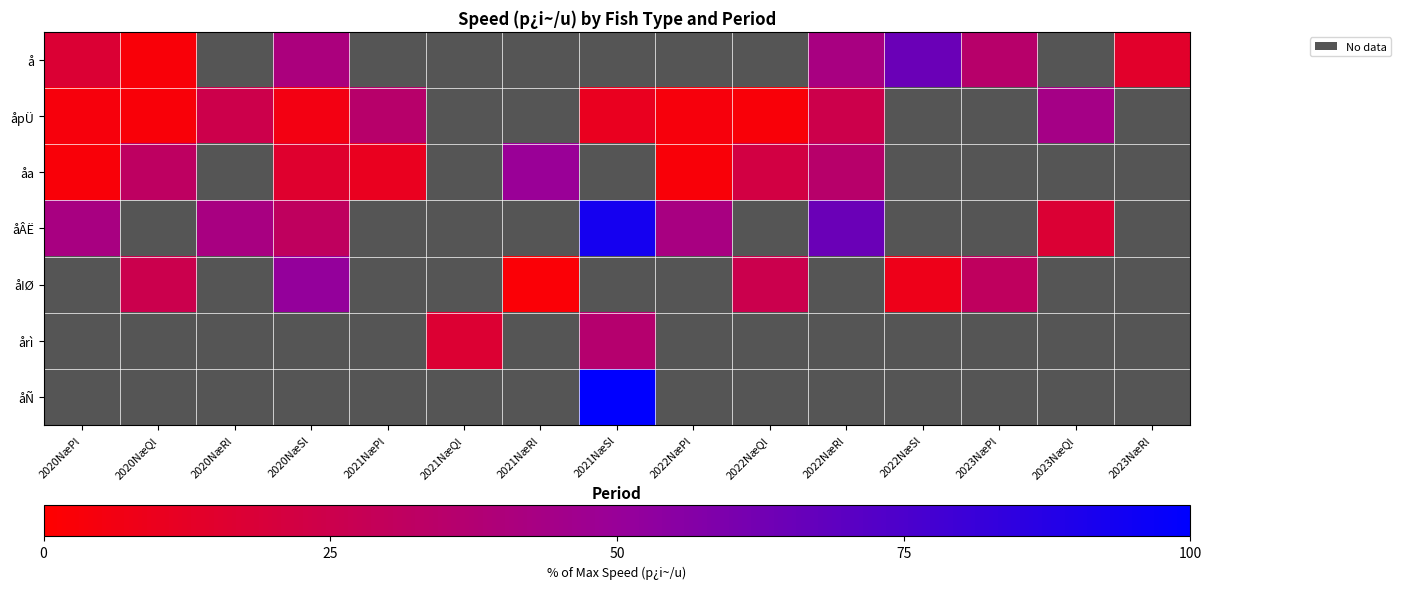

What is the difference between the highest and lowest values at 2020NæSl?

45.4